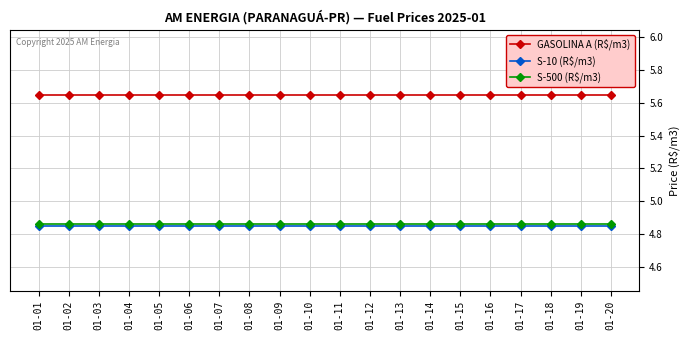

How many lines are shown in the chart?

3